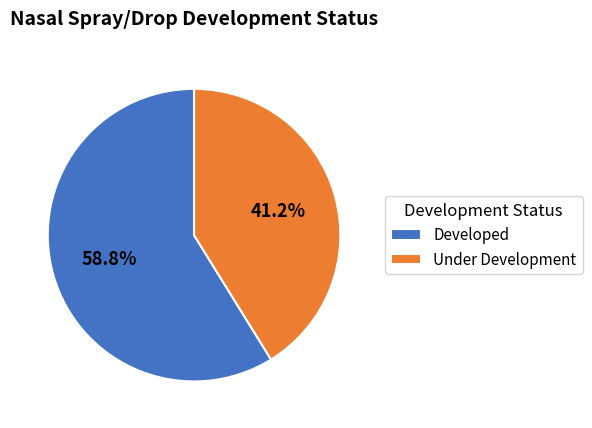

How many slices are in this pie chart?

2